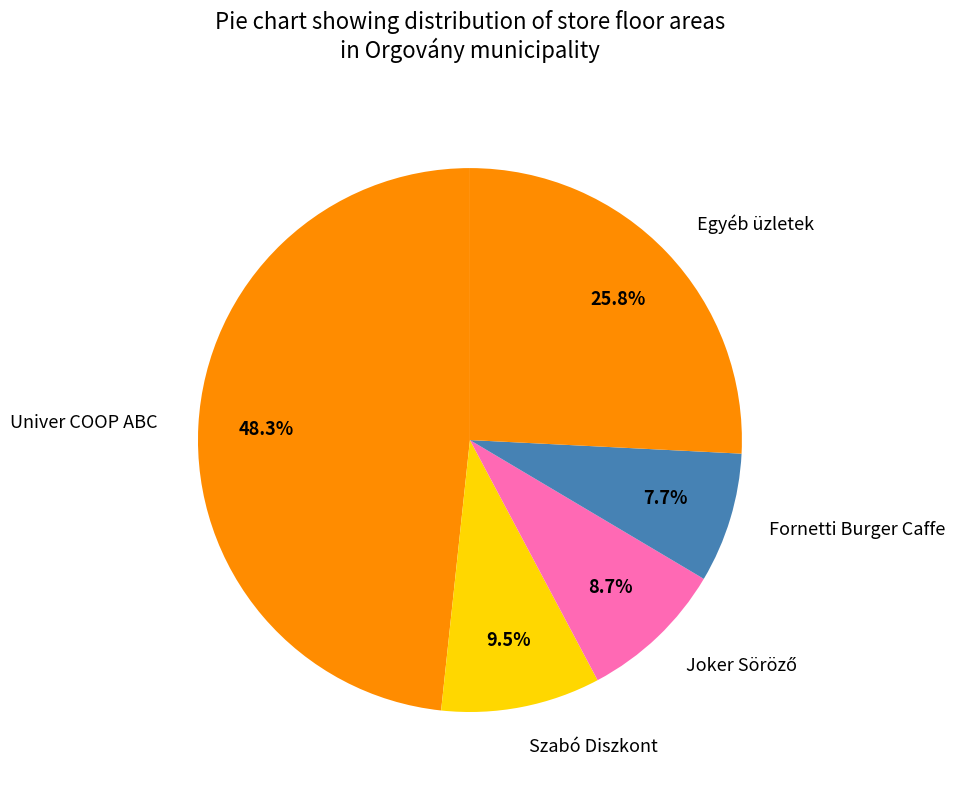

Does any single category account for the majority?

No